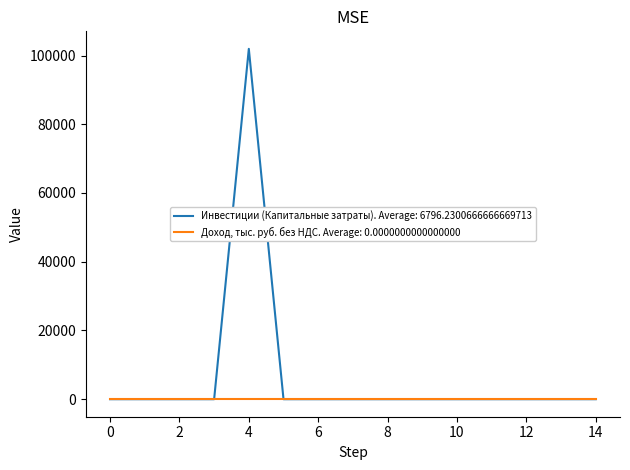

Rank the series by their average value, from lowest to highest.

Доход, тыс. руб. без НДС. Average: 0.0000000000000000, Инвестиции (Капитальные затраты). Average: 6796.2300666666669713